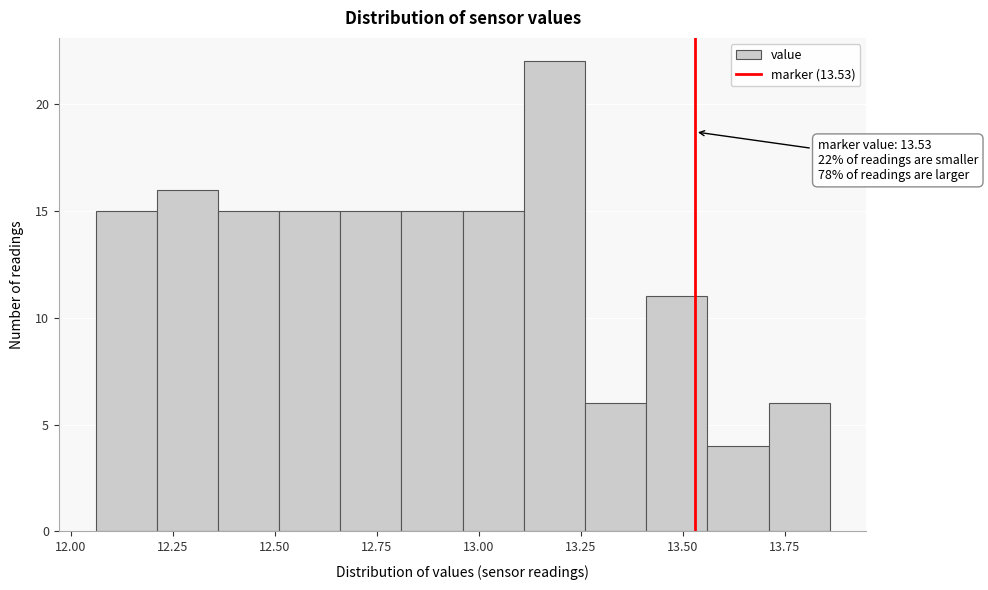

Around what value on the x-axis is the tallest bar? Give the approximate position of its centre, as read against the axis.

13.20